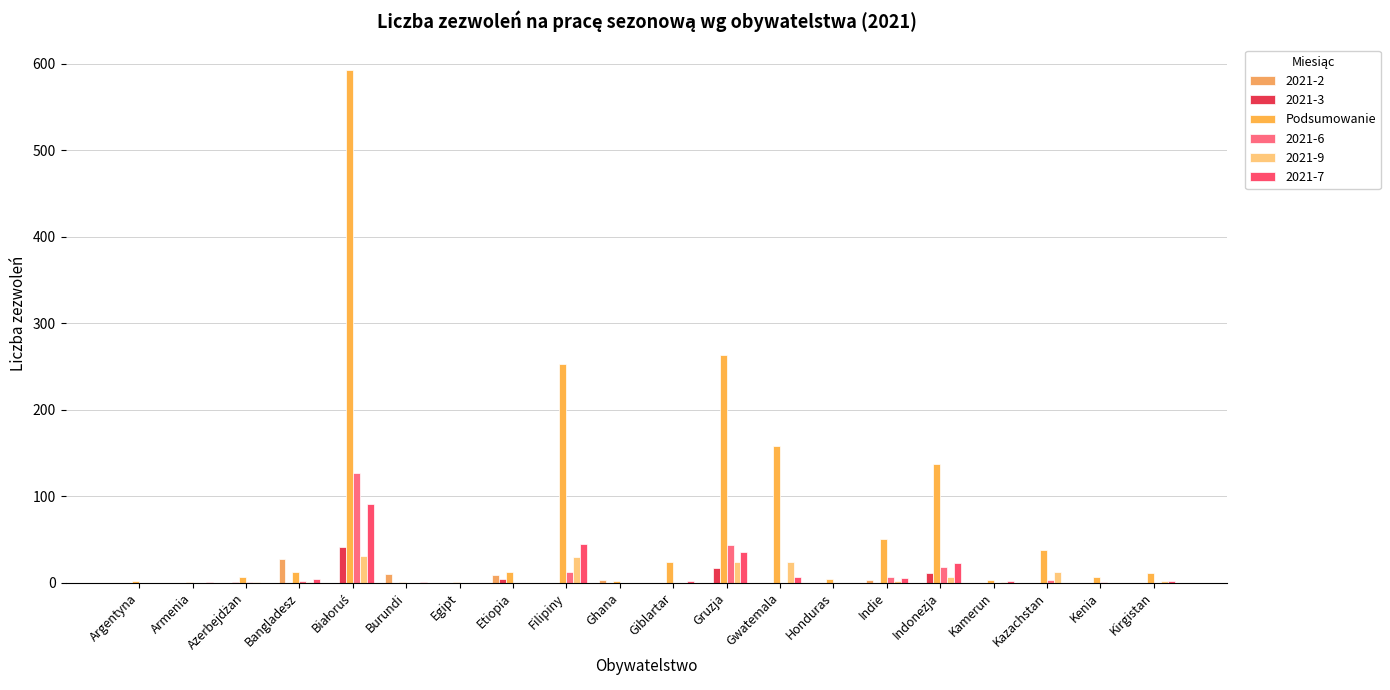

How many data points does each series have?

20